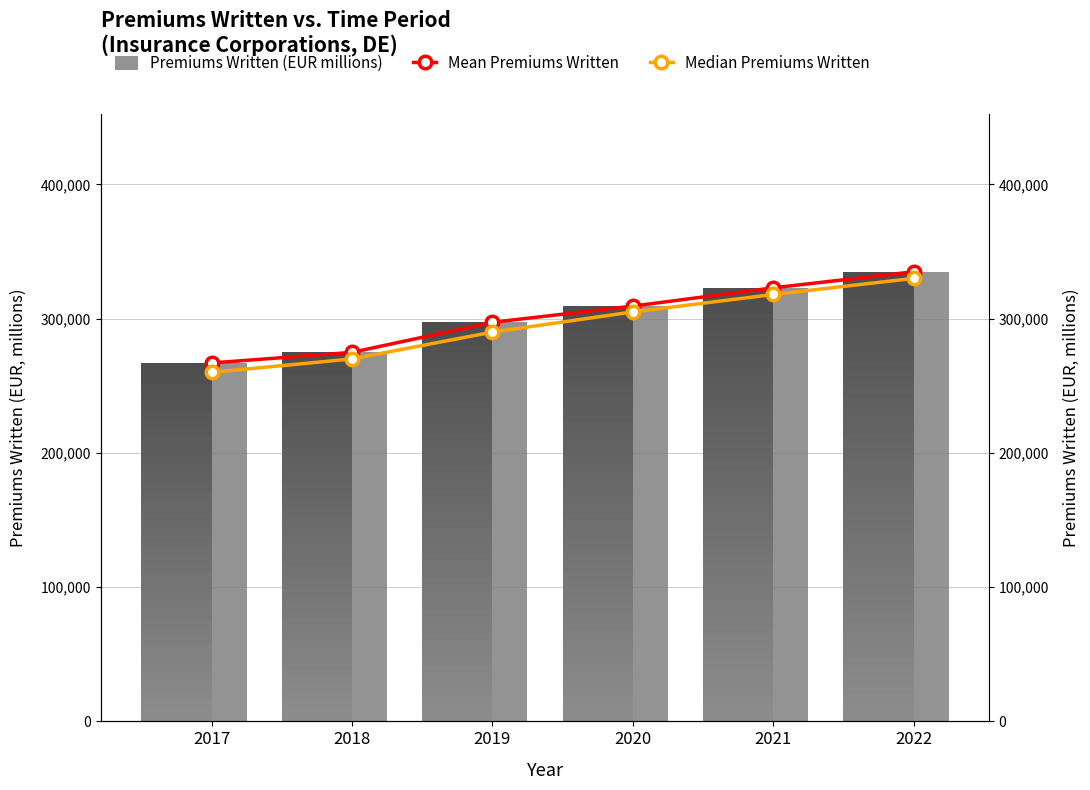

Is the value of Median Premiums Written at 2022 greater than the value of Premiums Written (EUR millions) at 2021?

Yes